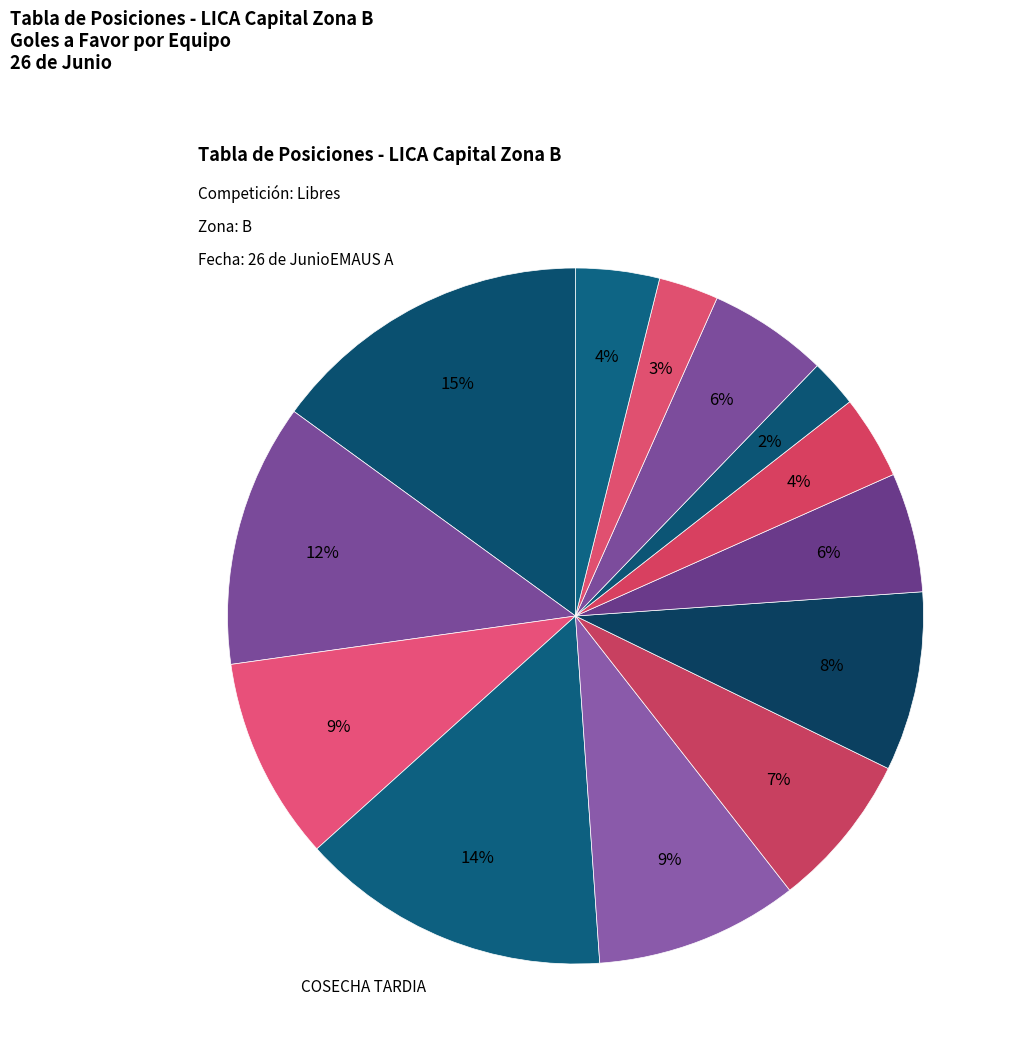

How many slices are in this pie chart?

13